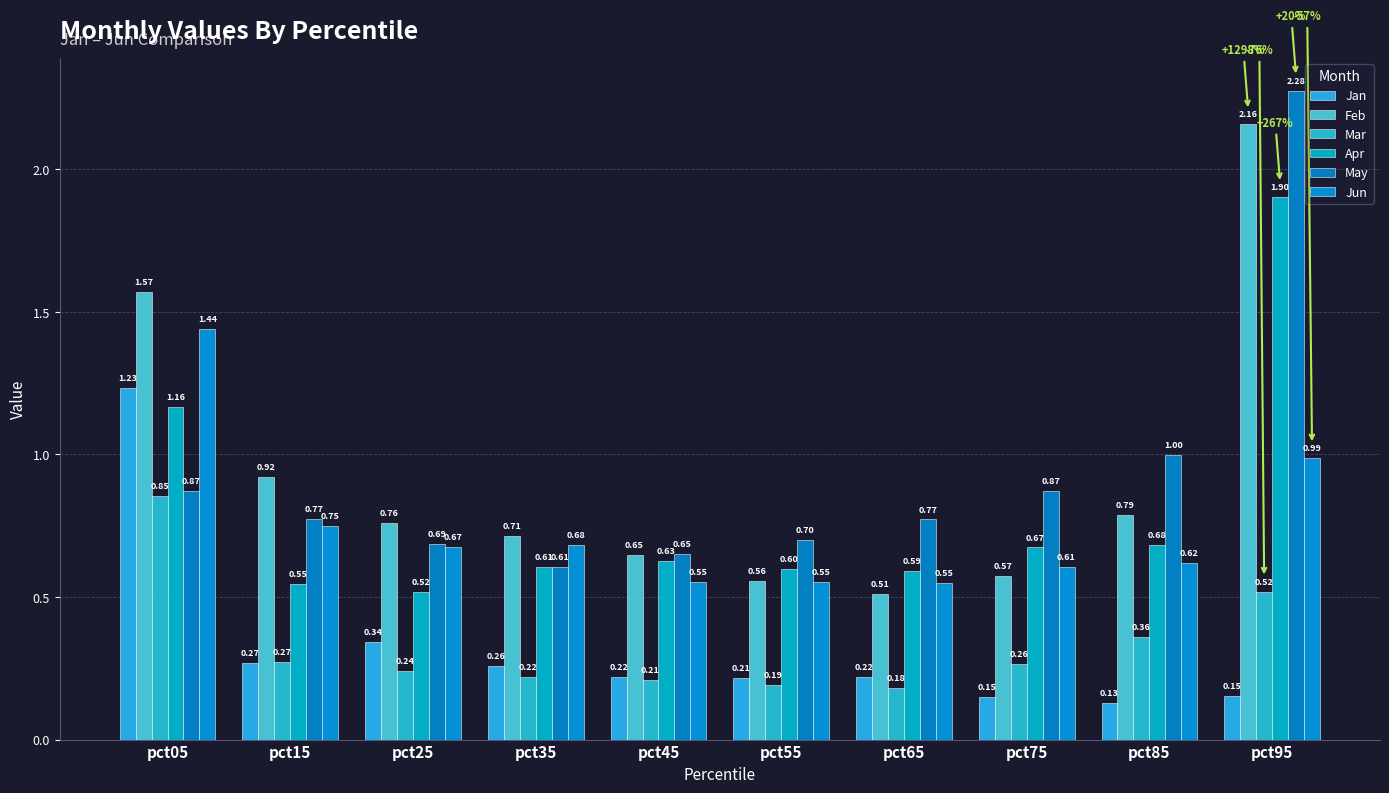

How many distinct data groups are displayed?

6